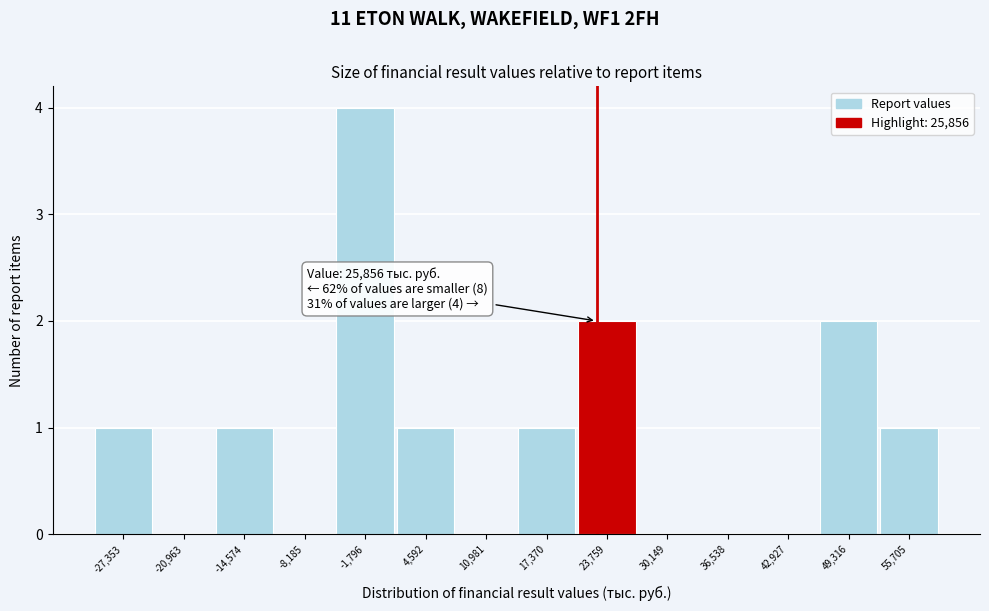

Reading left to right, transcribe all the data shown in this chart.

-27,353=1	-20,963=0	-14,574=1	-8,185=0	-1,796=4	4,592=1	10,981=0	17,370=1	23,759=2	30,149=0	36,538=0	42,927=0	49,316=2	55,705=1